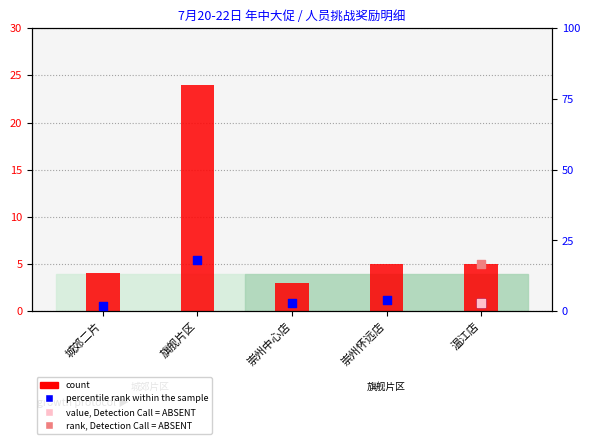

Which series reaches the minimum Y coordinate?

percentile rank within the sample